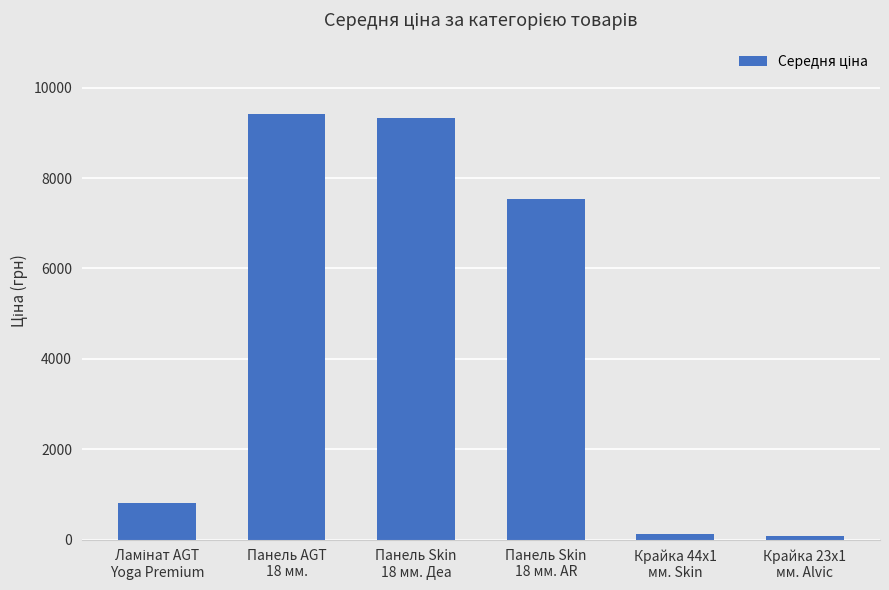

What is the maximum value shown in the chart?

9416.9